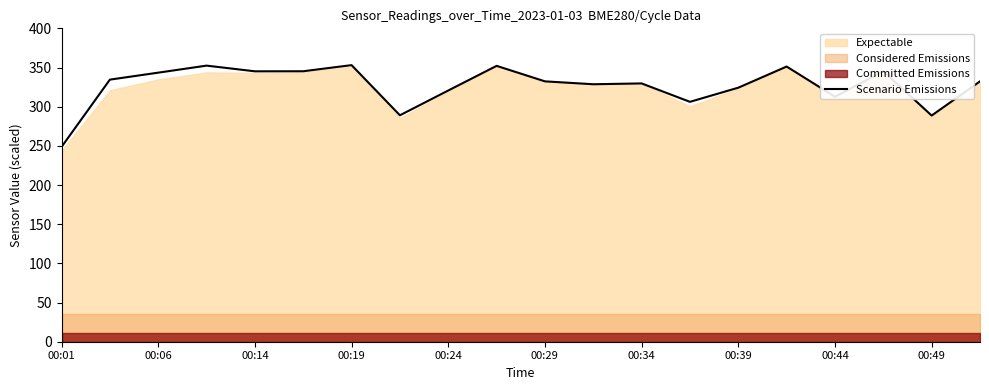

The Scenario Emissions series shows 312.7 at 00:44. True or false?

True